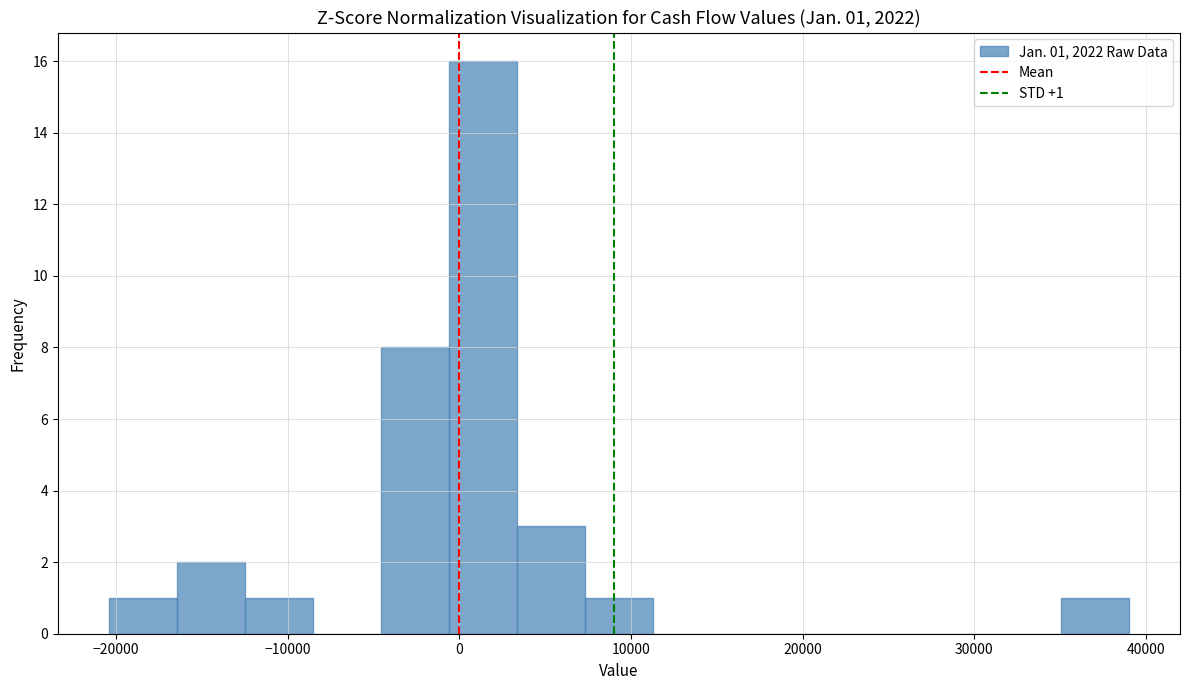

Read against the x-axis, roughly where is the centre of the tallest bar?

1000